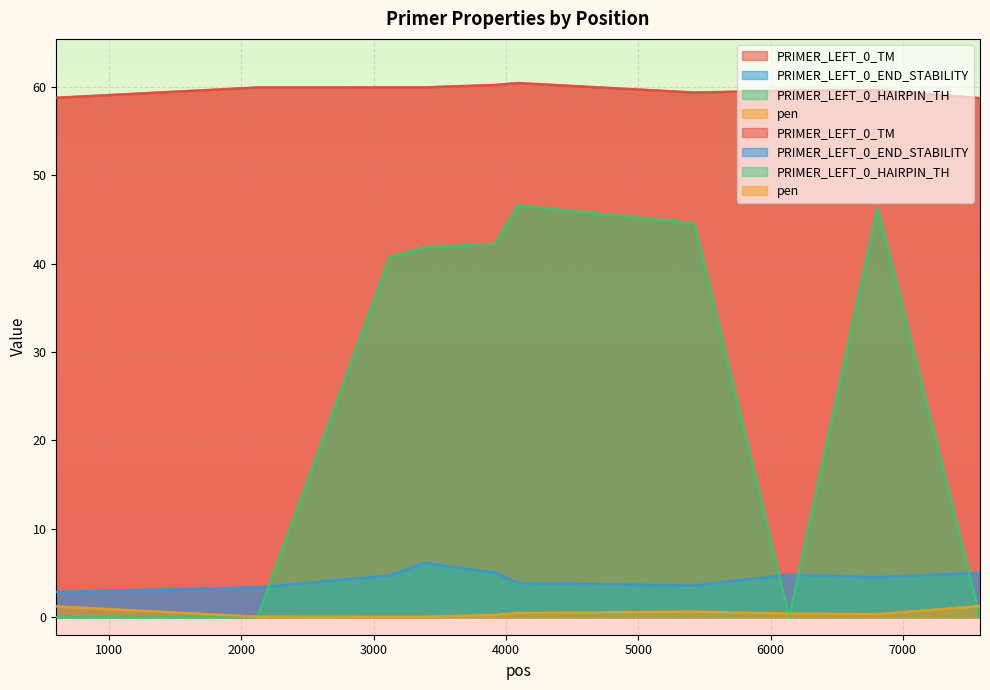

At which category does pen reach its first local peak?

5422